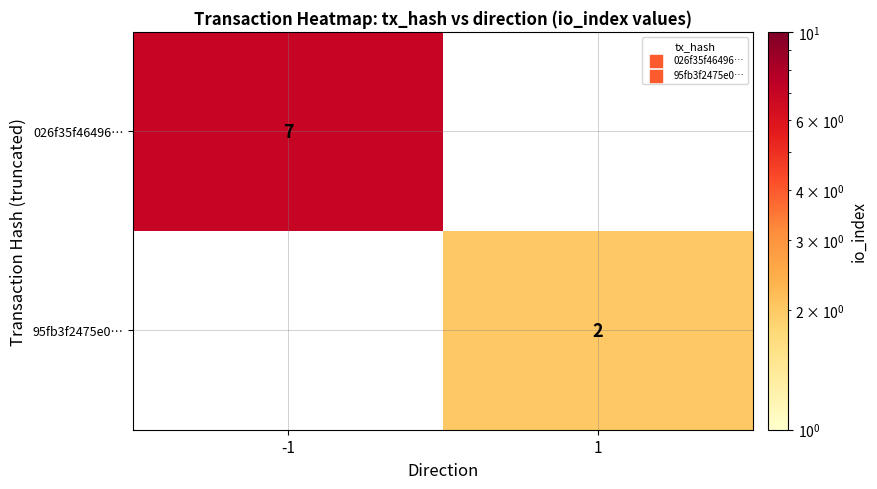

Which category has the highest value across all series?

-1